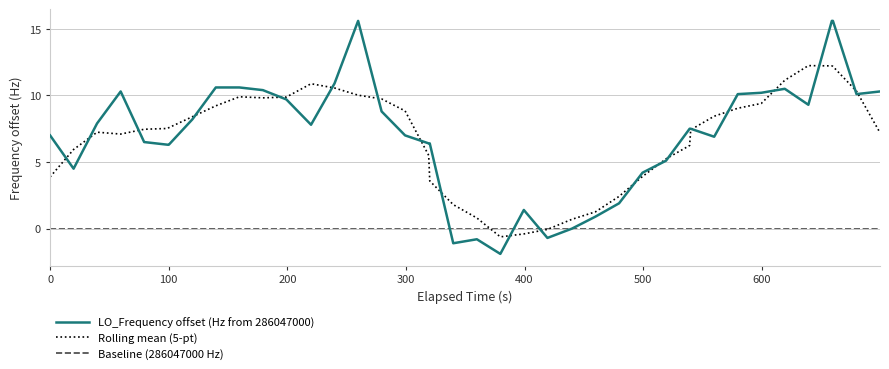

How many negative values are there?

4